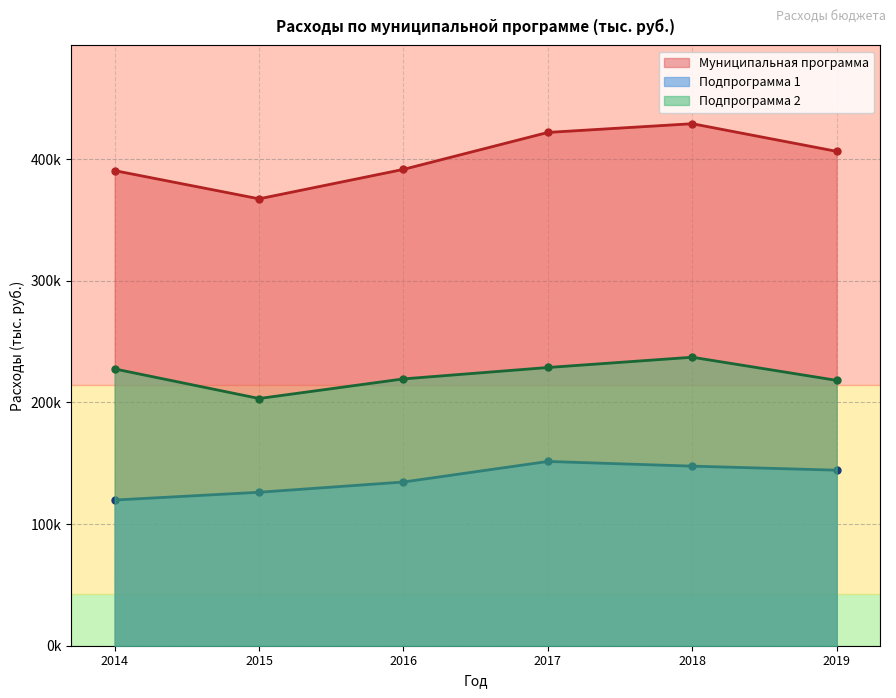

What is the total value across all series at 2018?

813882.5